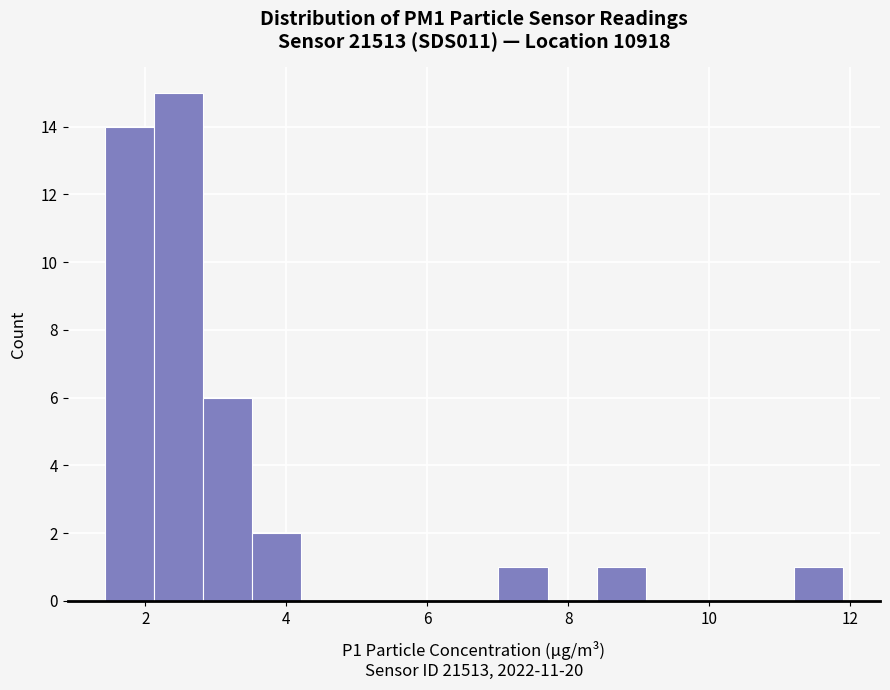

Around what value on the x-axis is the tallest bar? Give the approximate position of its centre, as read against the axis.

2.4